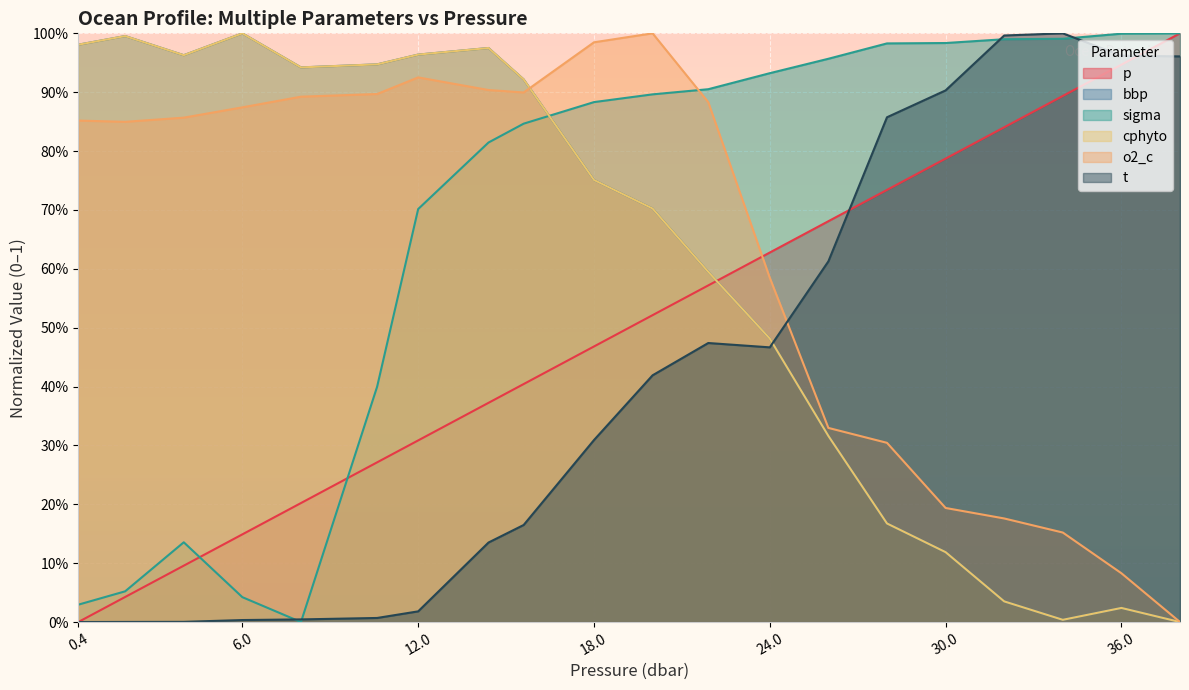

What position from the left is 38.0?

20